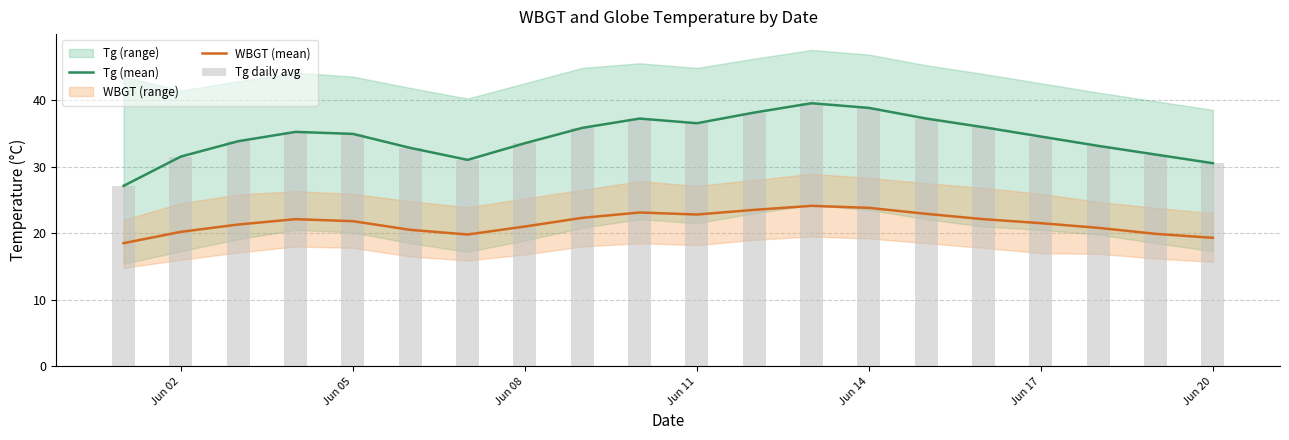

The value of WBGT (mean) at Jun 14 is 23.8. True or false?

True